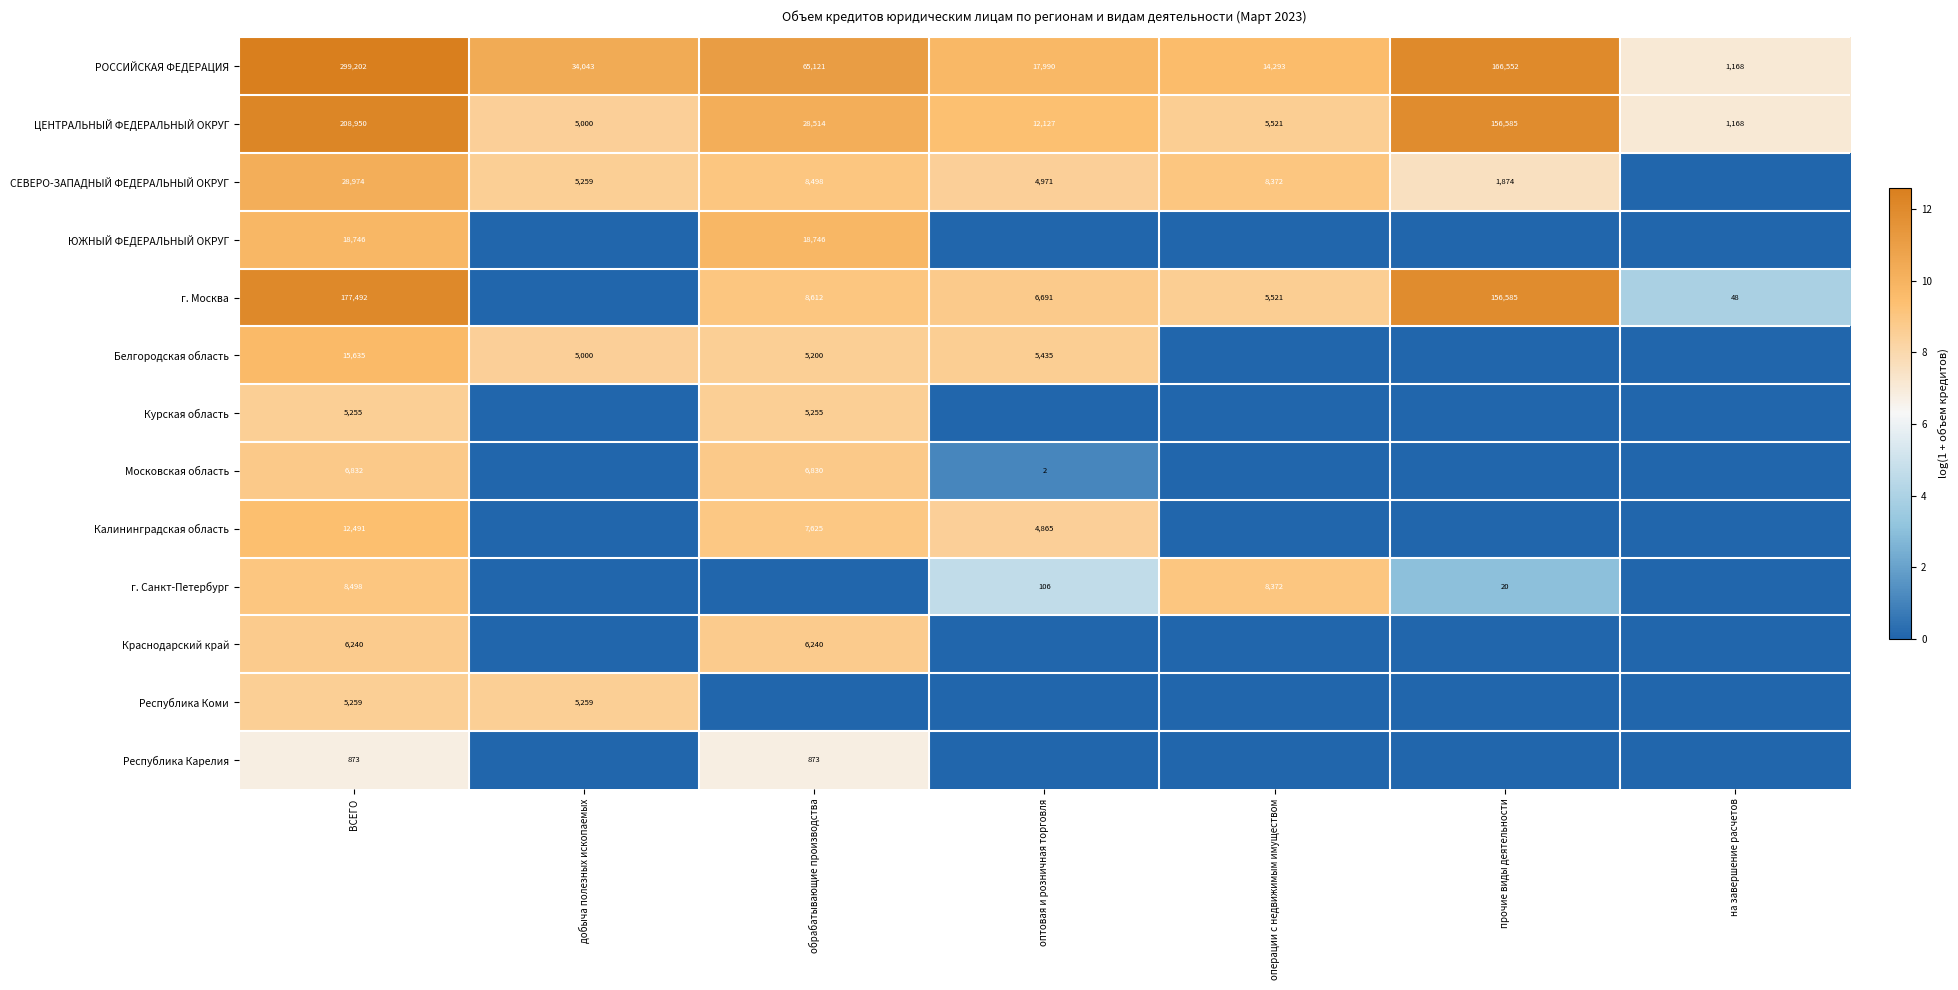

Between операции с недвижимым имуществом and ВСЕГО, which is larger?

ВСЕГО